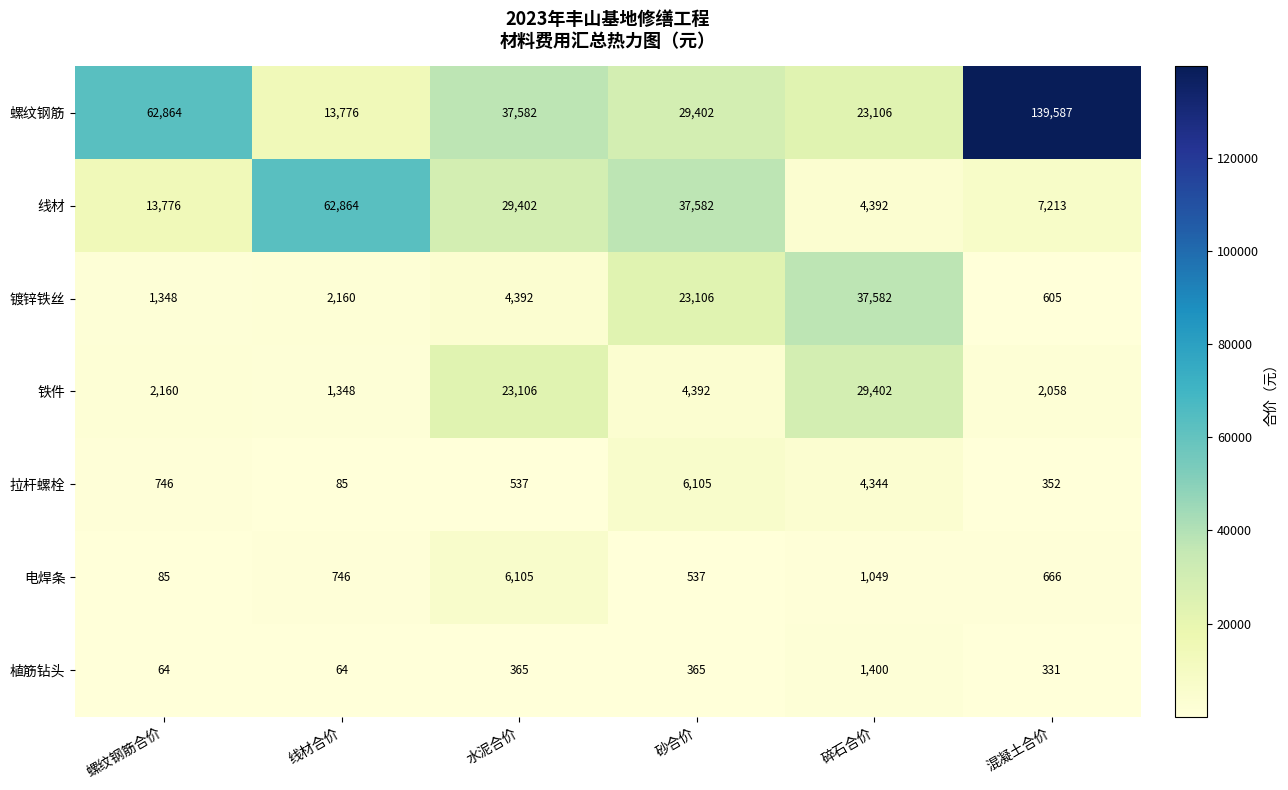

Between 砂合价 and 混凝土合价, which series saw the biggest shift?

螺纹钢筋